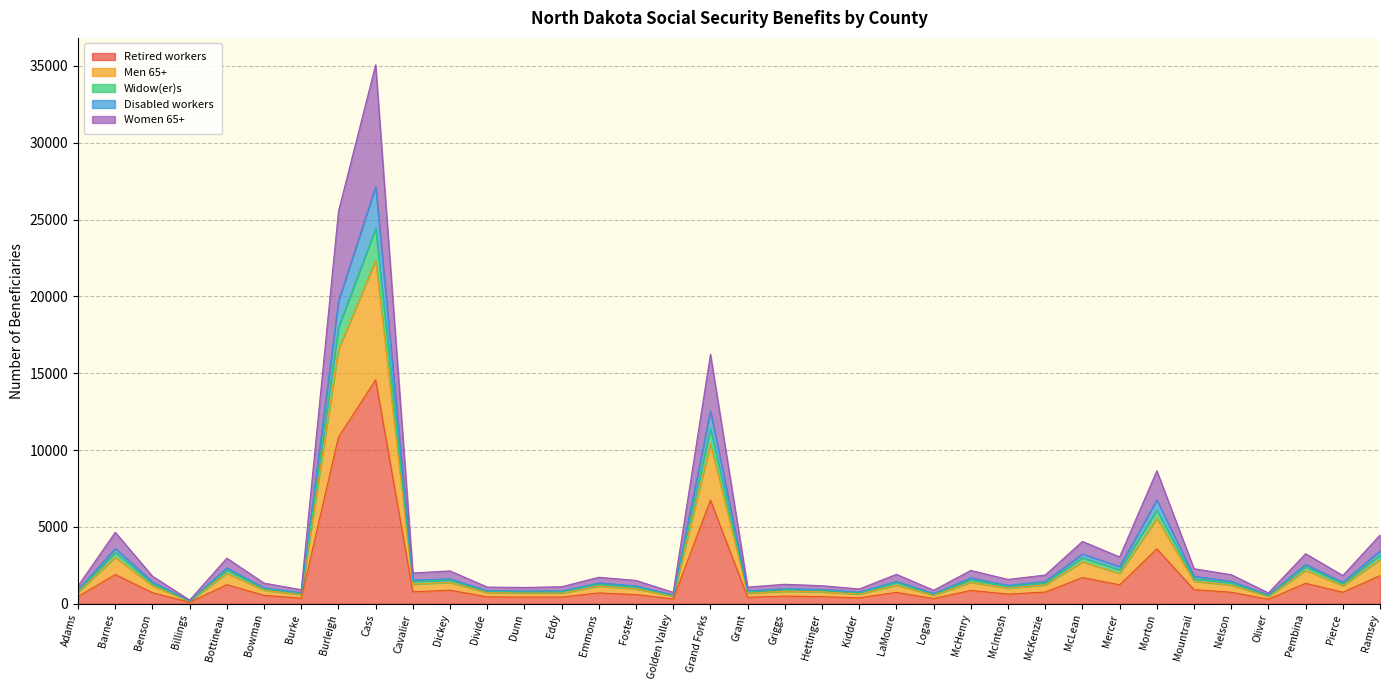

What position from the left is Pierce?

35